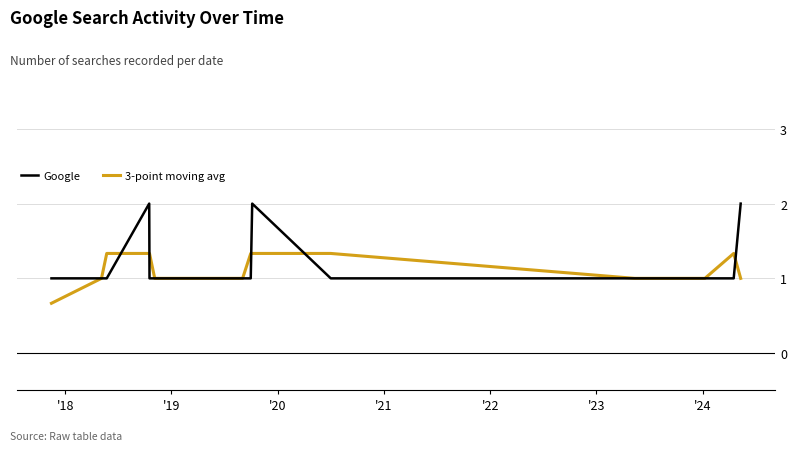

What is the minimum value shown in the chart?

0.7